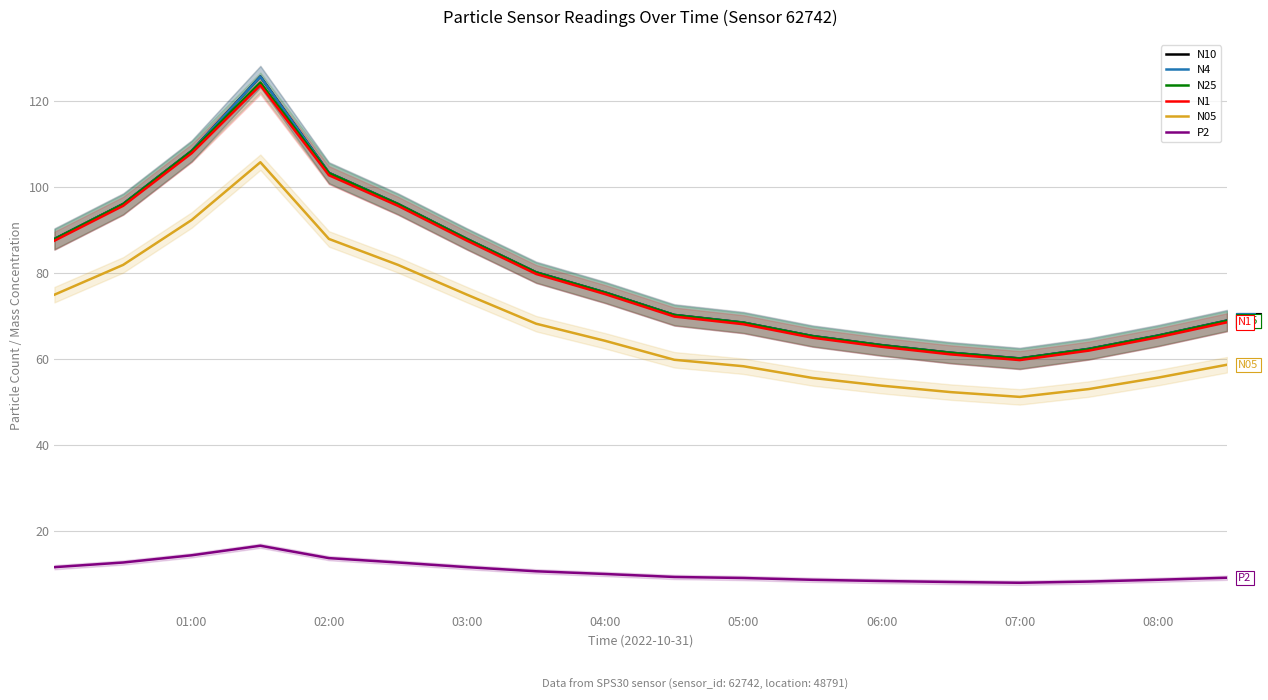

True or false: P2 and N1 intersect in this chart.

False